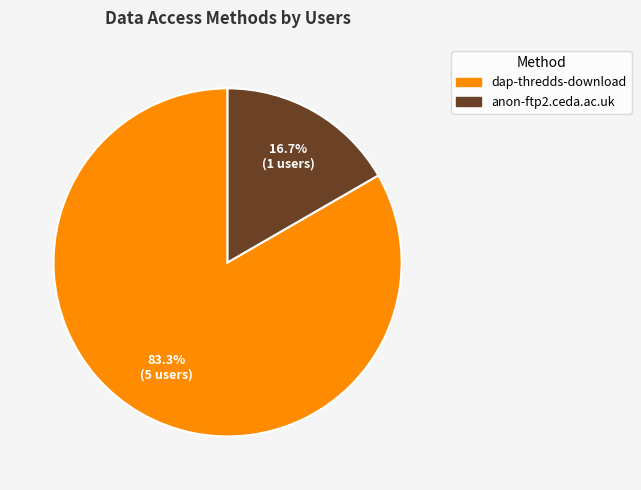

How many slices are in this pie chart?

2